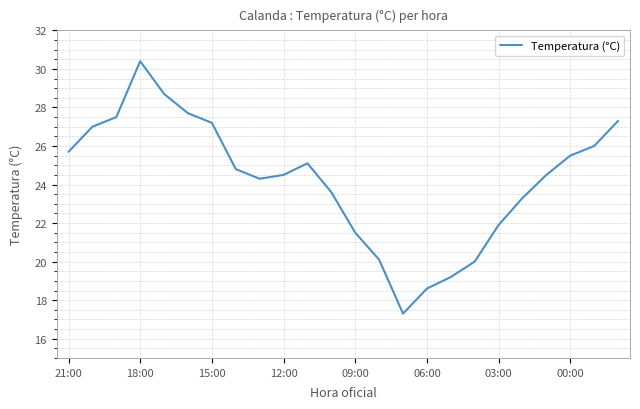

How many lines are shown in the chart?

1